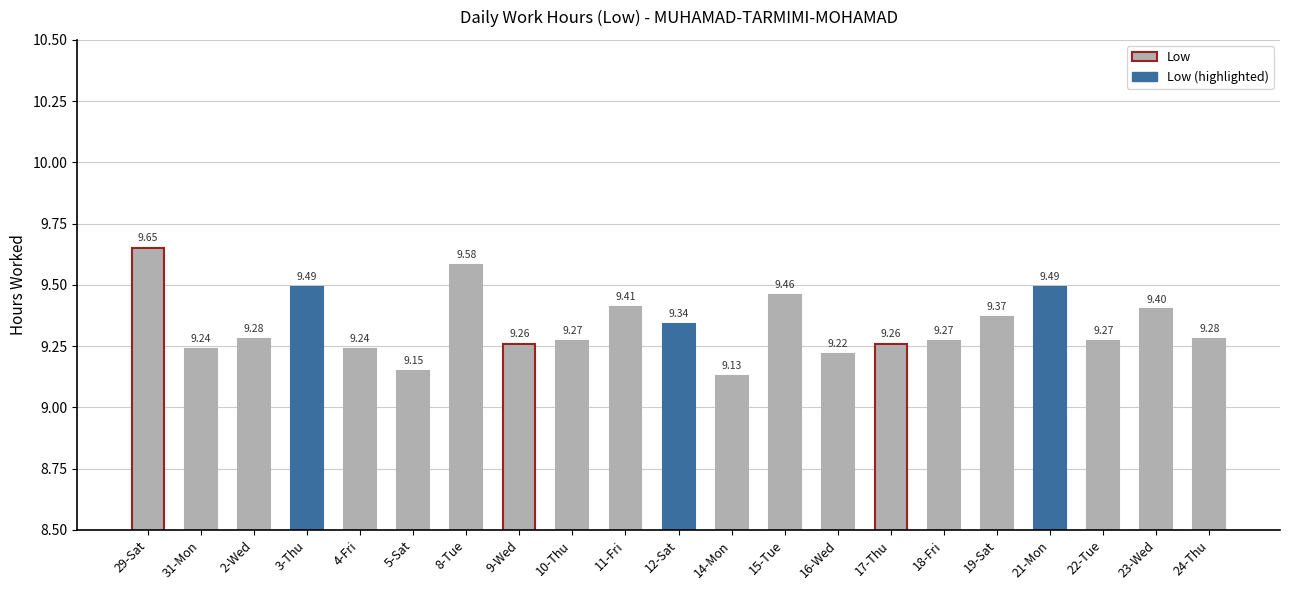

Count the values in the range 9 to 10.

21